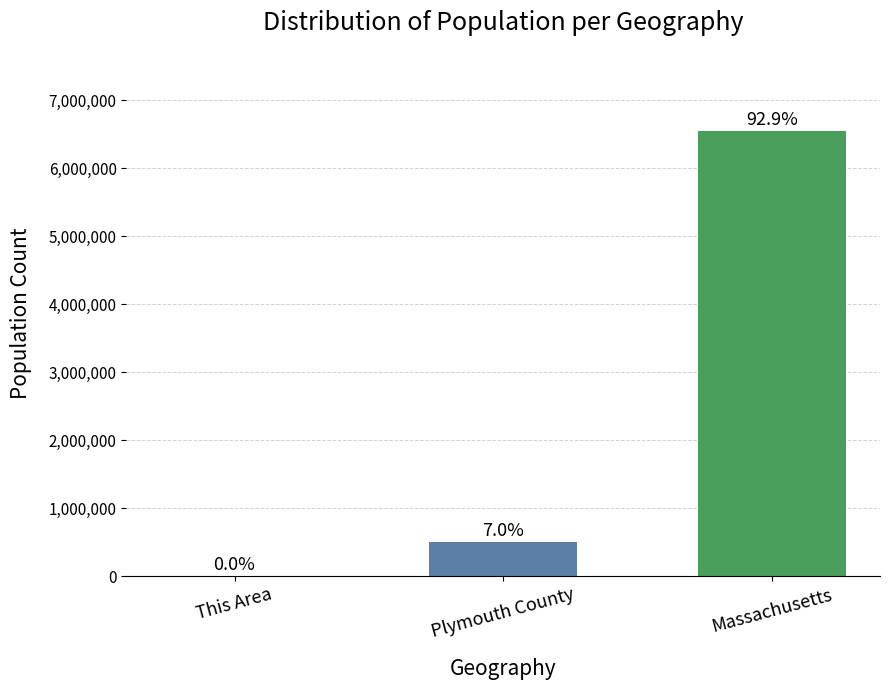

What is the sum of the values at This Area and Plymouth County?

497823